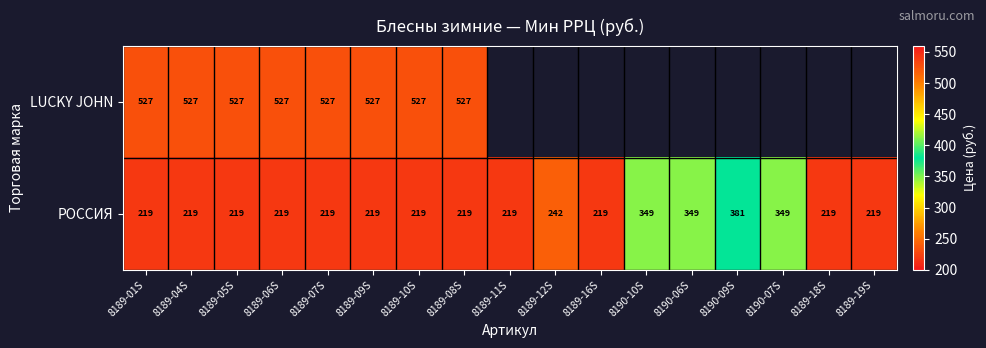

What is the sum of the РОССИЯ values at 8189-09S and 8189-18S?

438